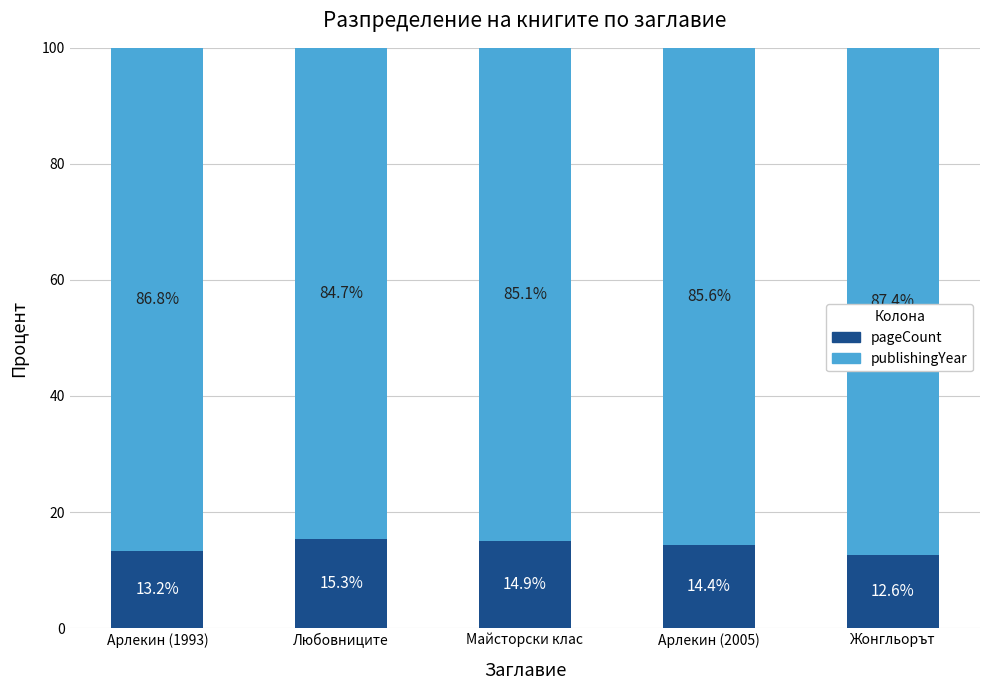

What is the total value across all series at Жонгльорът?

100.0